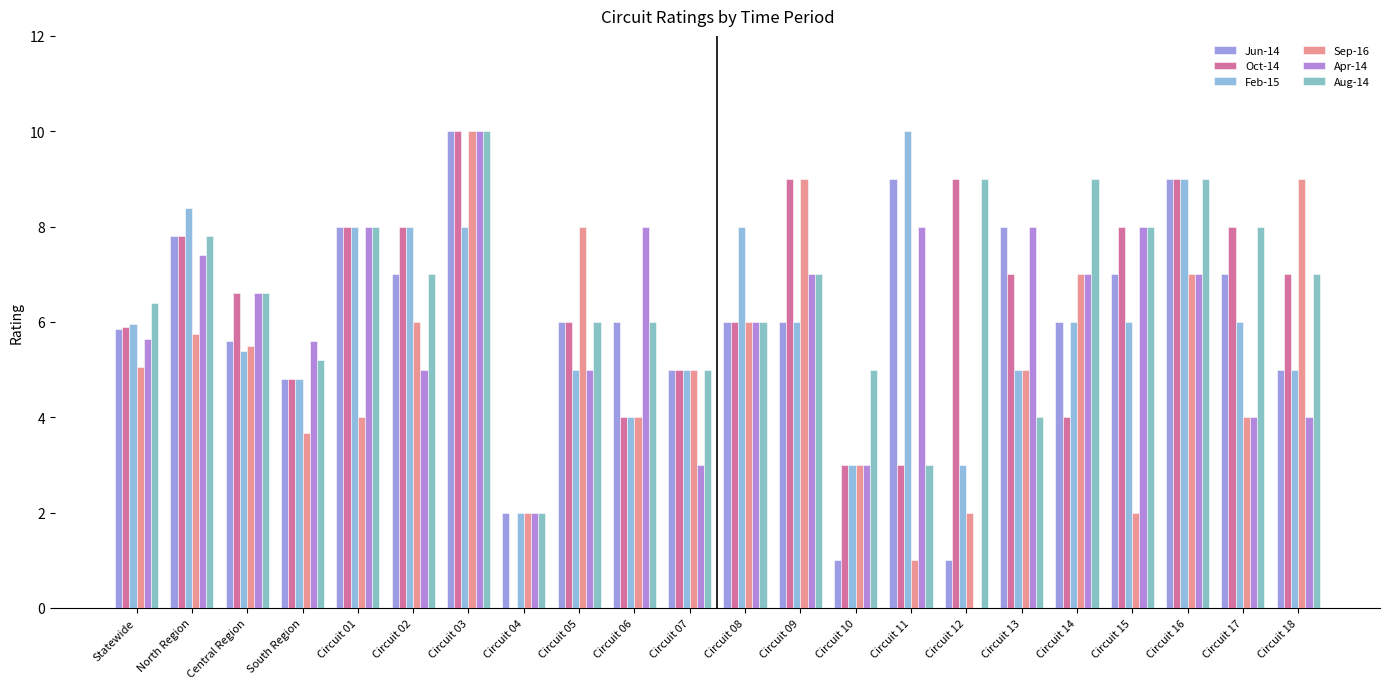

What is the maximum value for Apr-14?

10.0